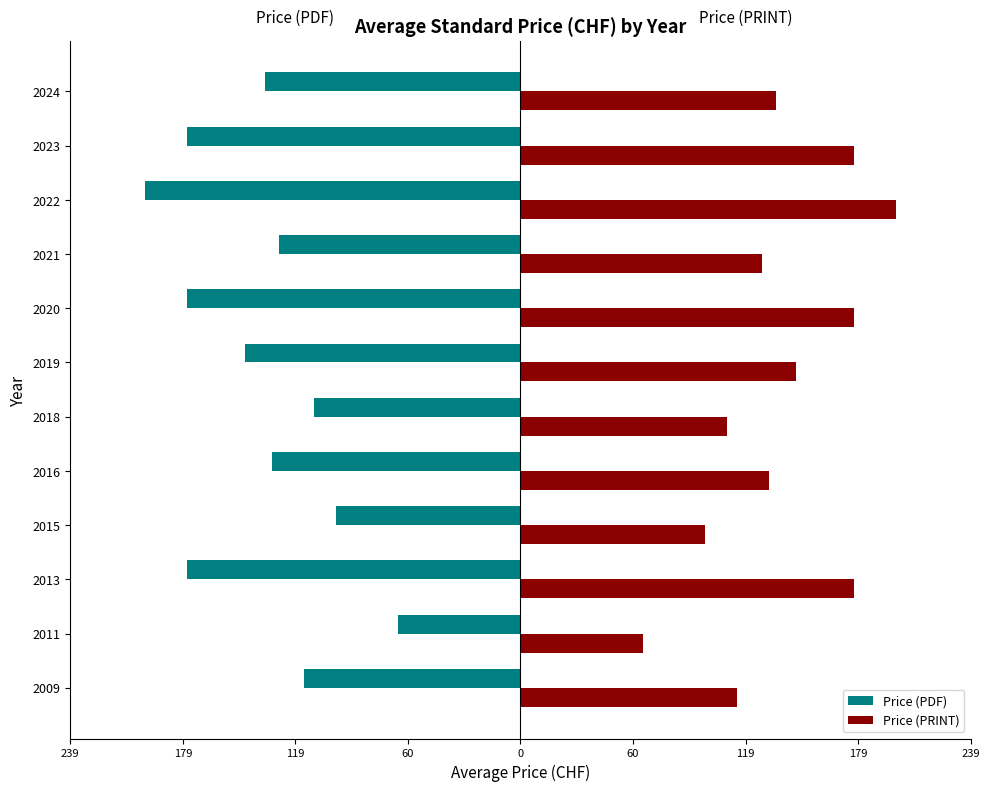

What are all the series names shown in the legend?

Price (PDF), Price (PRINT)